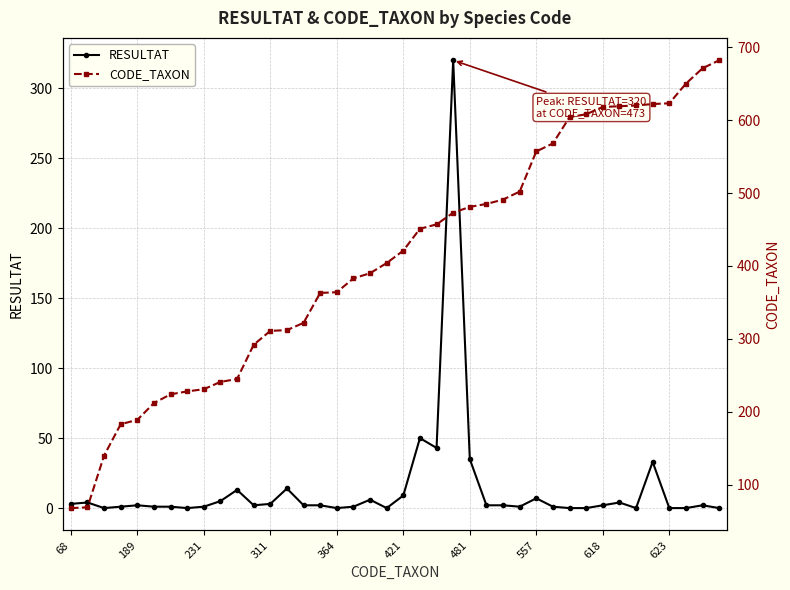

Which series has the largest range (max minus min)?

CODE_TAXON